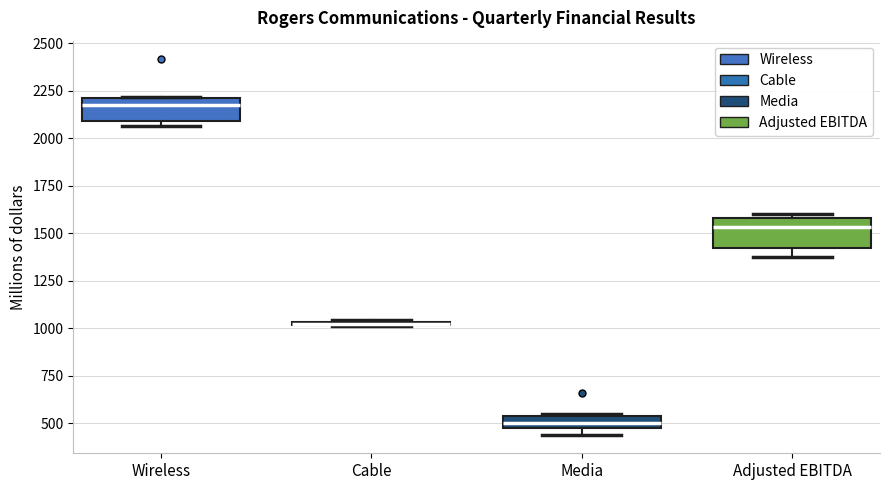

Where is the lower edge of the box for Wireless on the y-axis? The values are not printed on the chart, so give them approximately, as read against the axis.

2100